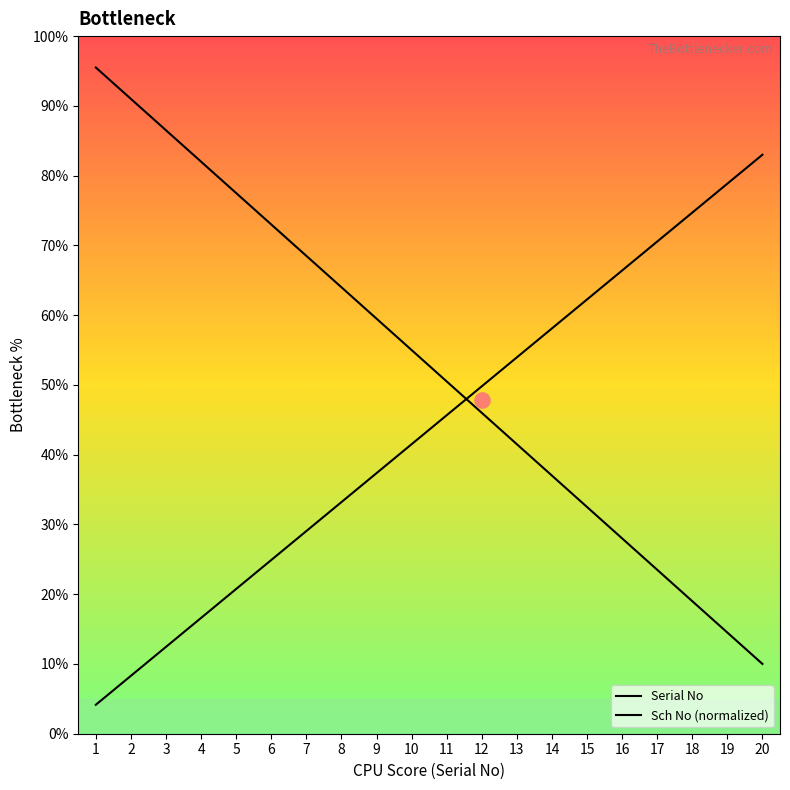

What are all the series names shown in the legend?

Serial No, Sch No (normalized)